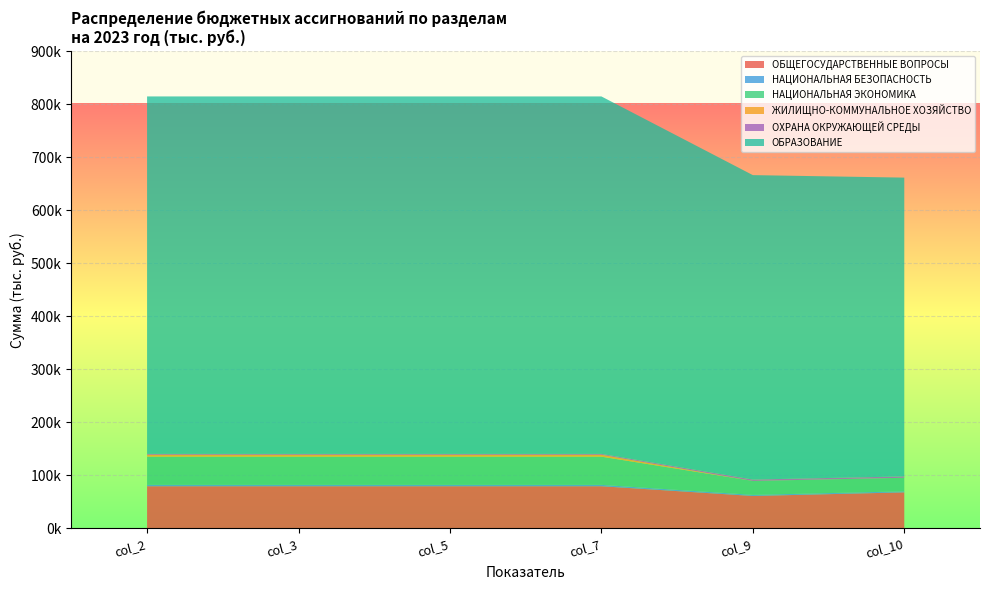

Reading left to right, list all the values displayed in this chart.

ОБЩЕГОСУДАРСТВЕННЫЕ ВОПРОСЫ: 79211.7	79211.7	79211.7	79211.7	60863.4	67651.4
НАЦИОНАЛЬНАЯ БЕЗОПАСНОСТЬ: 2583.8	2583.8	2583.8	2583.8	2080.1	1973.2
НАЦИОНАЛЬНАЯ ЭКОНОМИКА: 53217.1	53217.1	53217.1	53217.1	26281.5	25533.1
ЖИЛИЩНО-КОММУНАЛЬНОЕ ХОЗЯЙСТВО: 3483.1	3483.1	3483.1	3483.1	0.0	0.0
ОХРАНА ОКРУЖАЮЩЕЙ СРЕДЫ: 1730.8	1730.8	1730.8	1730.8	2598.3	2598.3
ОБРАЗОВАНИЕ: 674212.7	674212.7	674212.7	674212.7	574197.4	563562.0